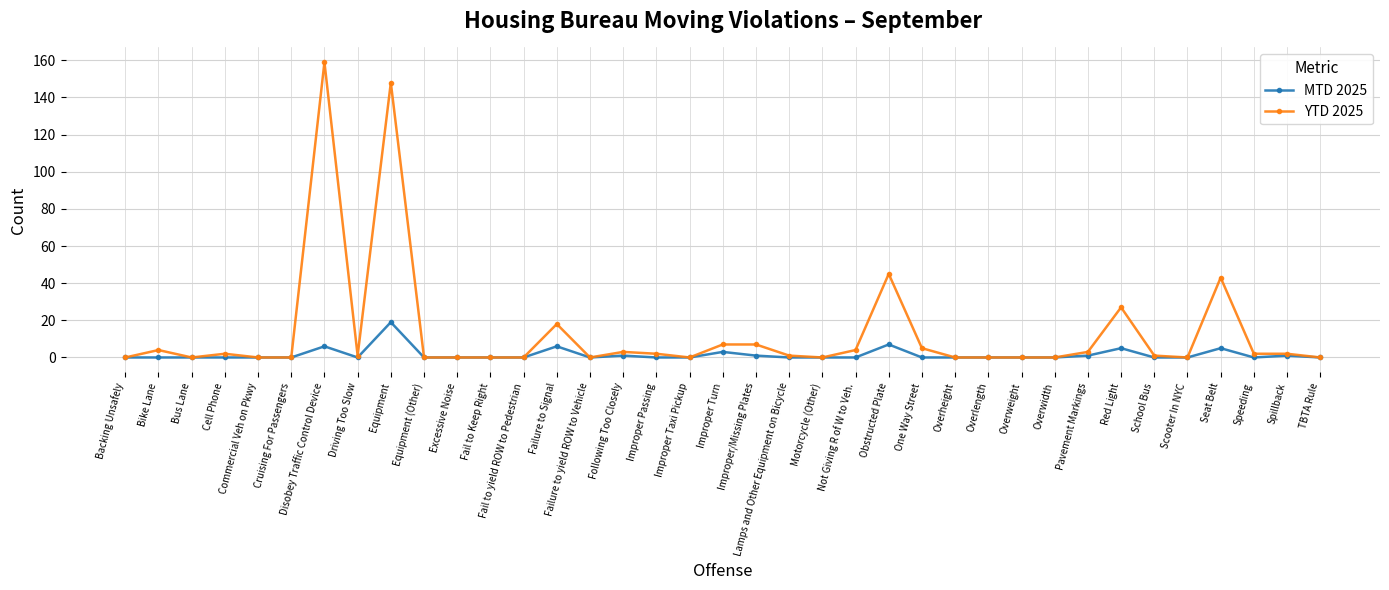

Which series has the widest spread of values?

YTD 2025